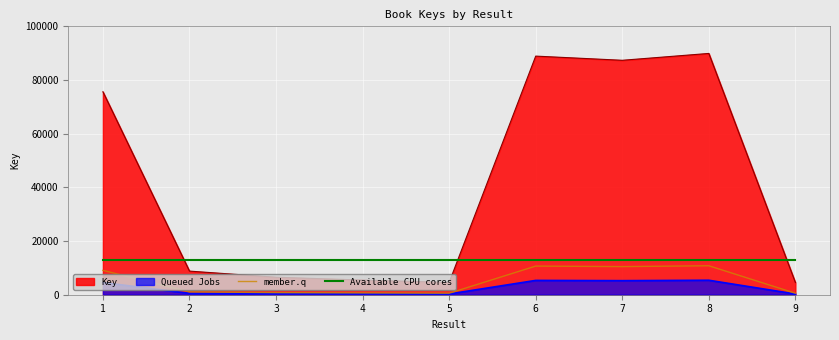

What are all the series names shown in the legend?

Key, Queued Jobs, member.q, Available CPU cores